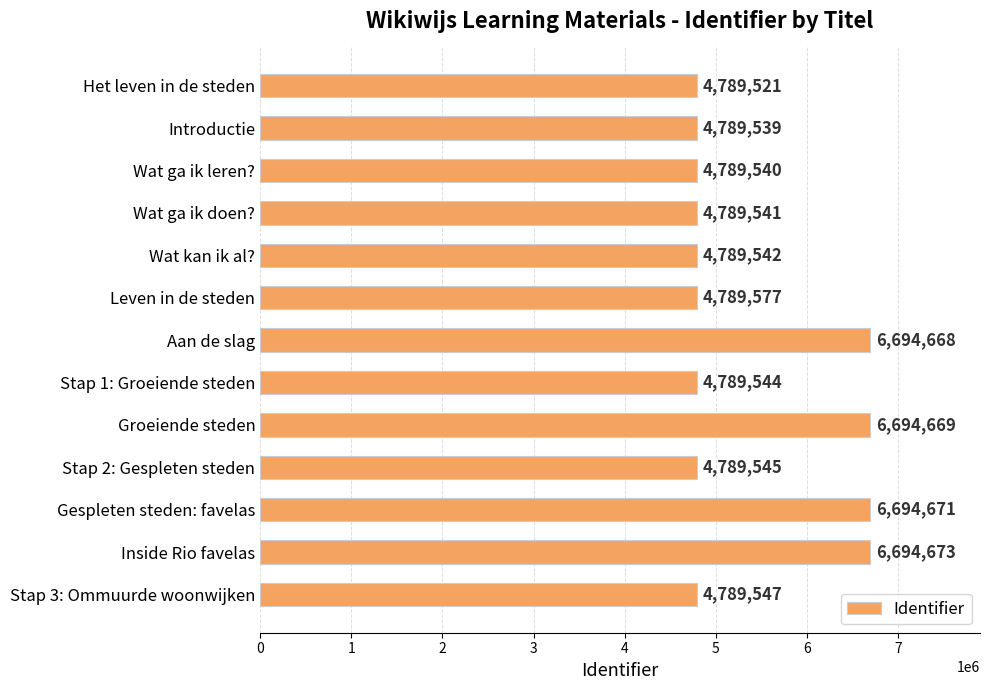

What is the difference between the maximum and minimum values?

1905152